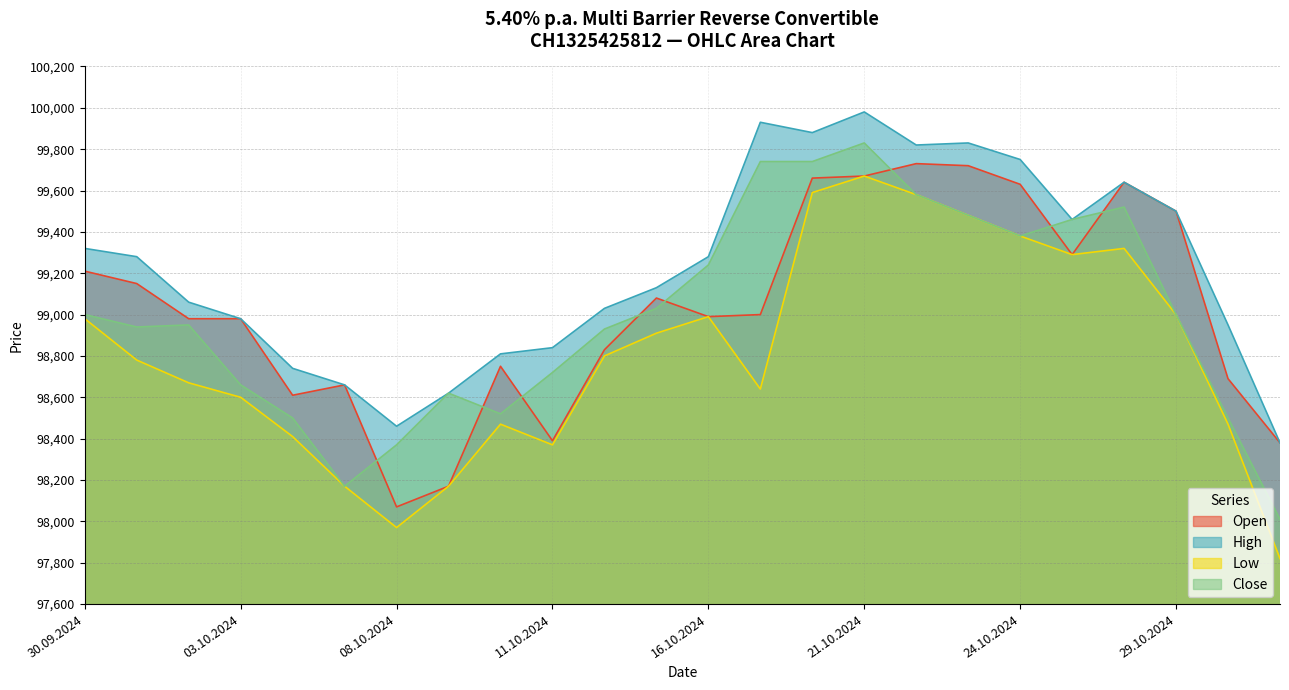

How many data points in Low are above 98800?

11